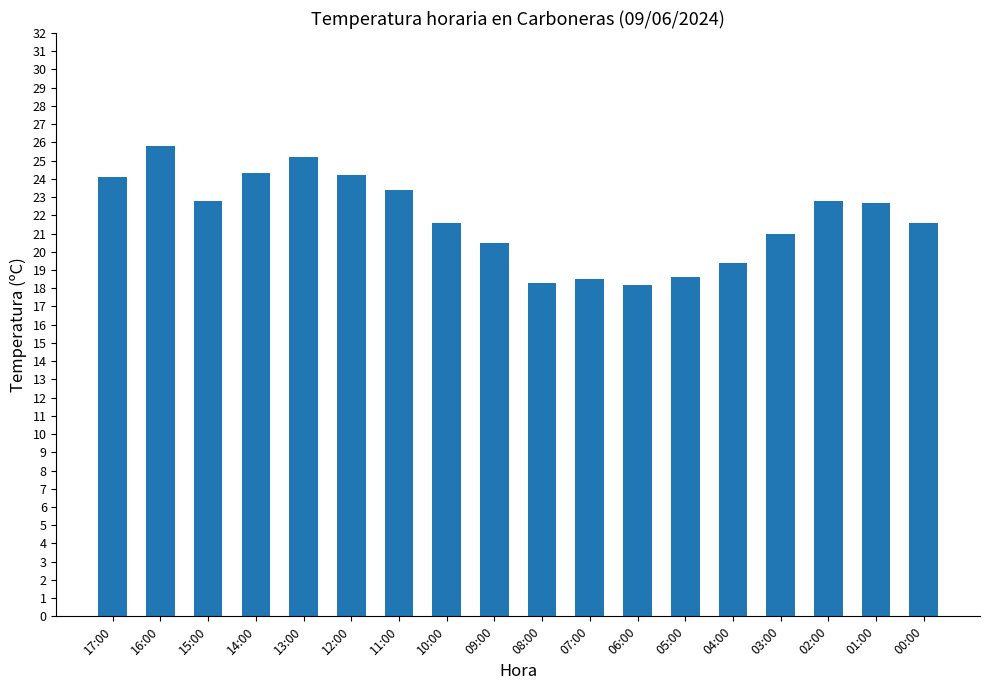

What is the sum of all values?

393.0